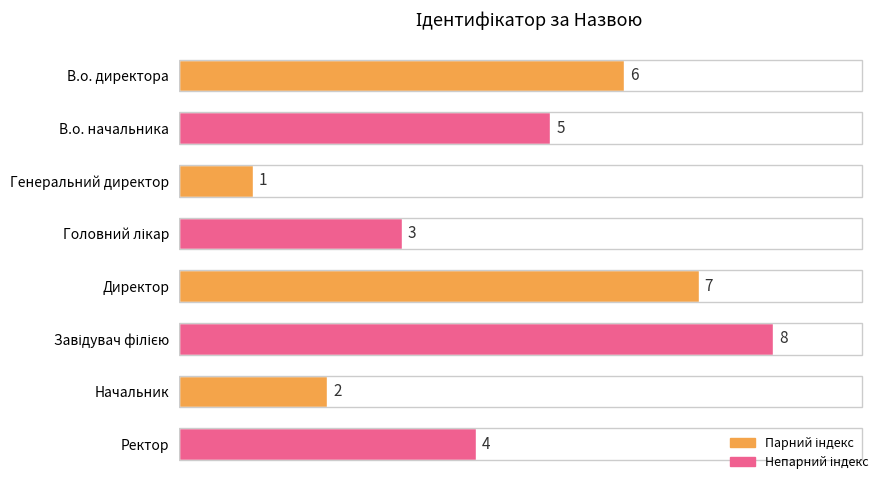

How many values are between 3 and 7?

5